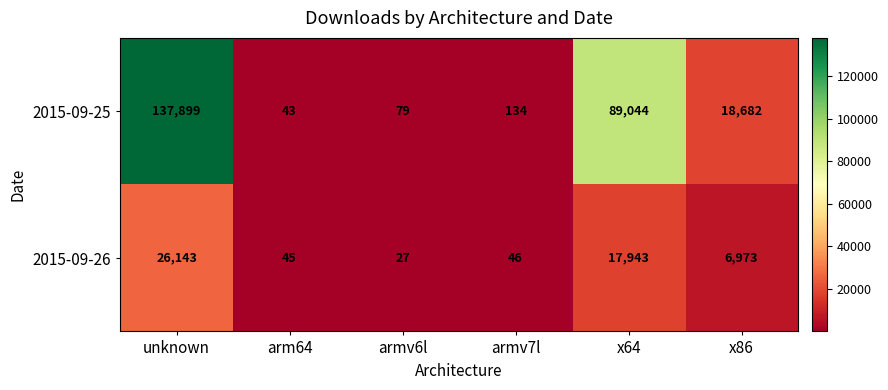

What is the average value of the 2015-09-26 series?

8530